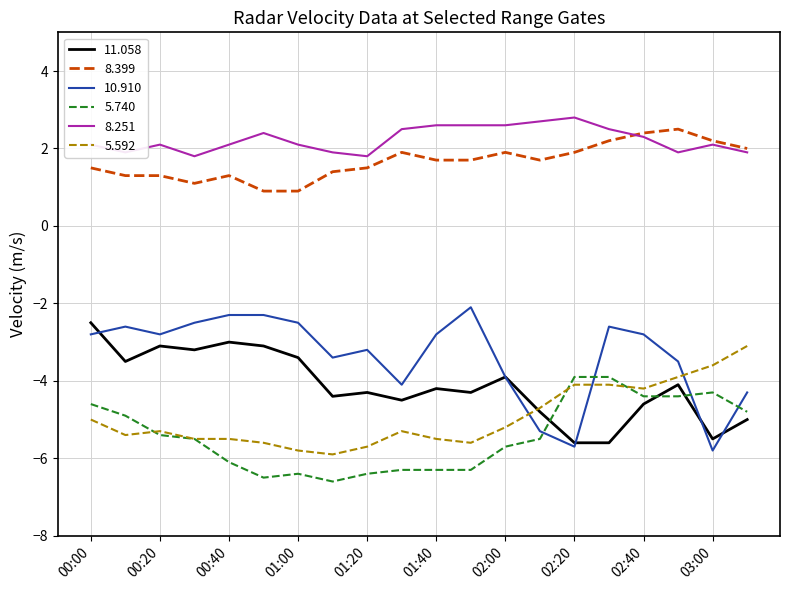

Does the chart display data point markers on the line(s)?

No